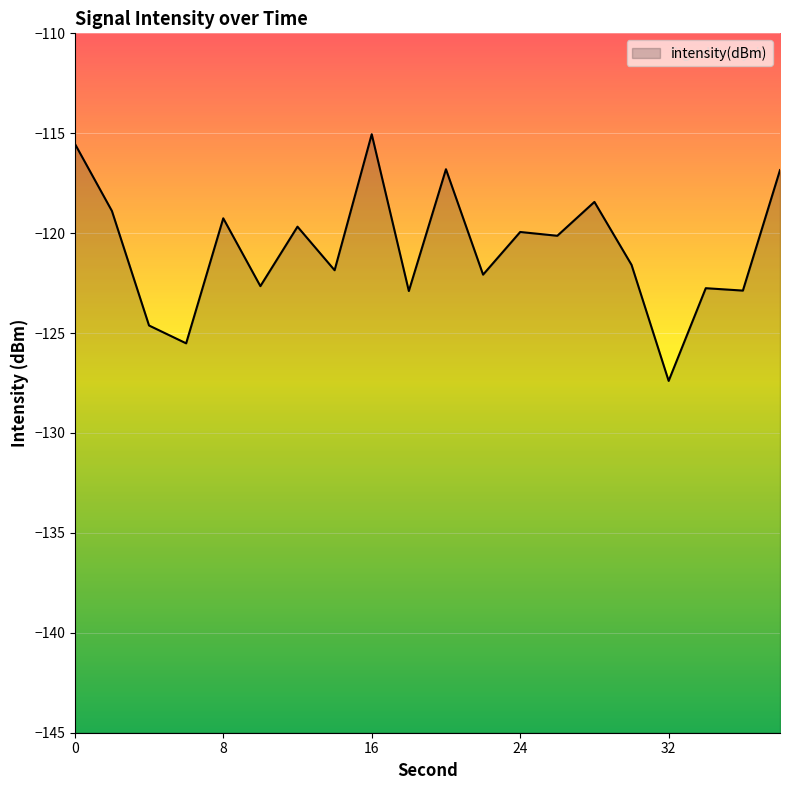

At which category does the chart reach its minimum across all series?

32